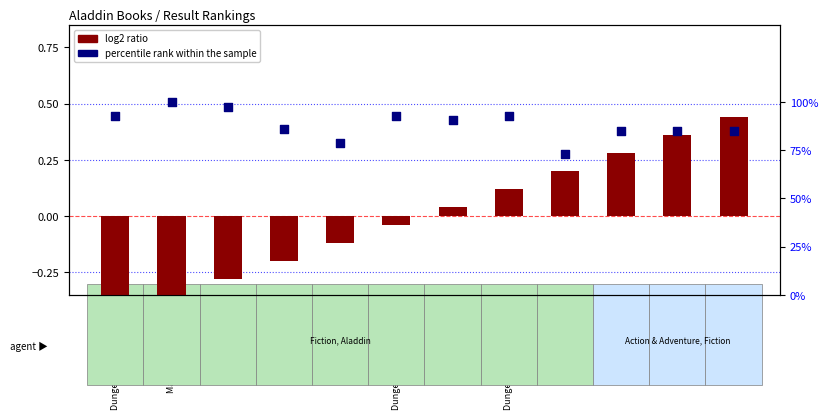

Which series has the largest total across all categories?

percentile rank within the sample